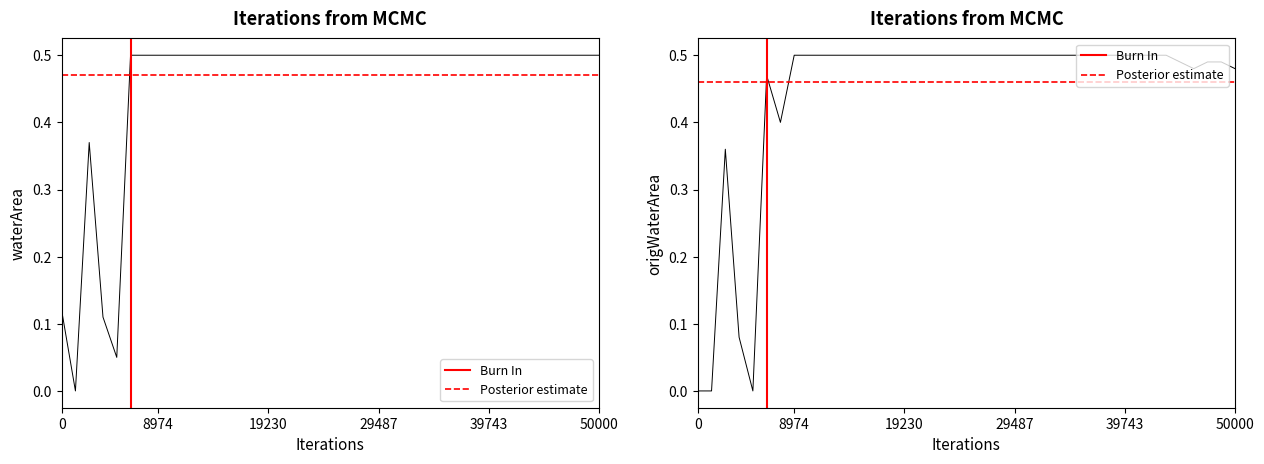

Does the chart display data point markers on the line(s)?

No